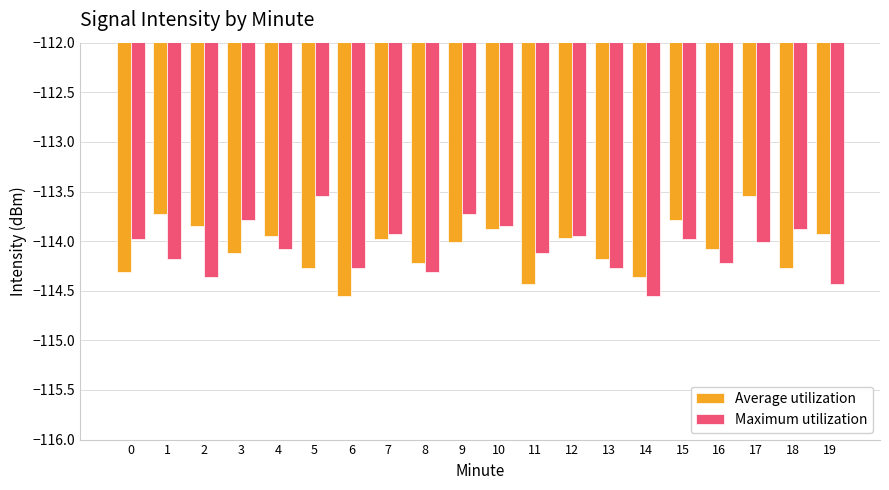

The Average utilization series shows -114.0 at 4. True or false?

True